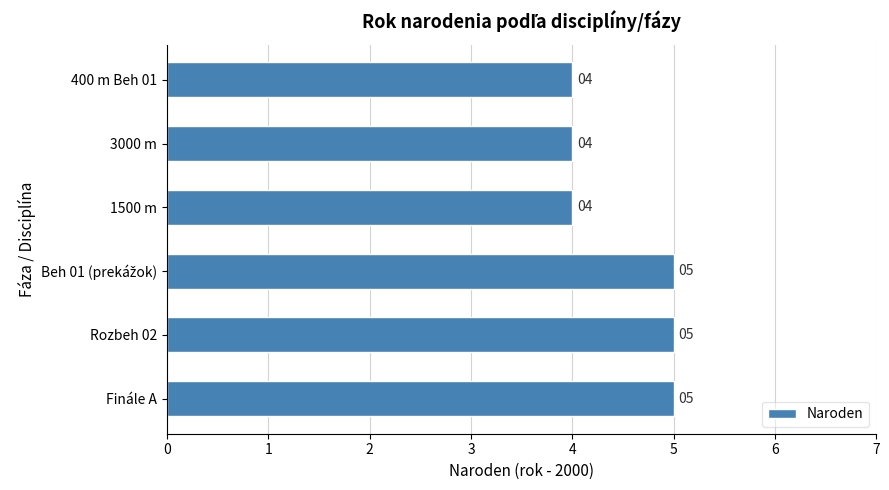

The chart shows a value of 2 at 3000 m. True or false?

False